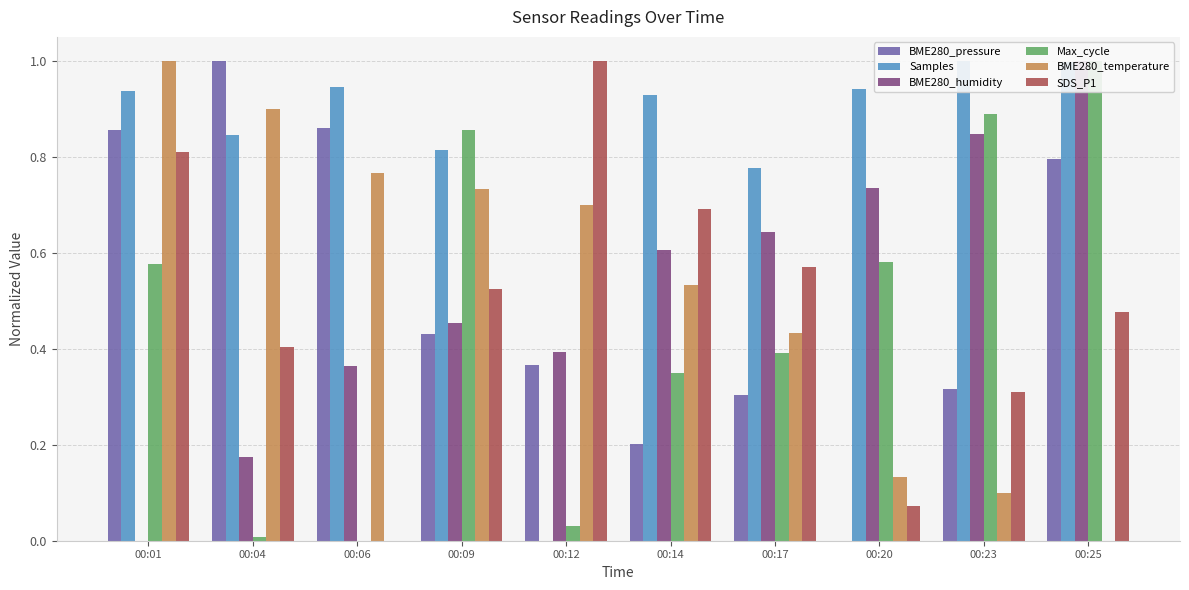

Rank the series by their maximum value, from highest to lowest.

Samples, Max_cycle, BME280_pressure, SDS_P1, BME280_humidity, BME280_temperature